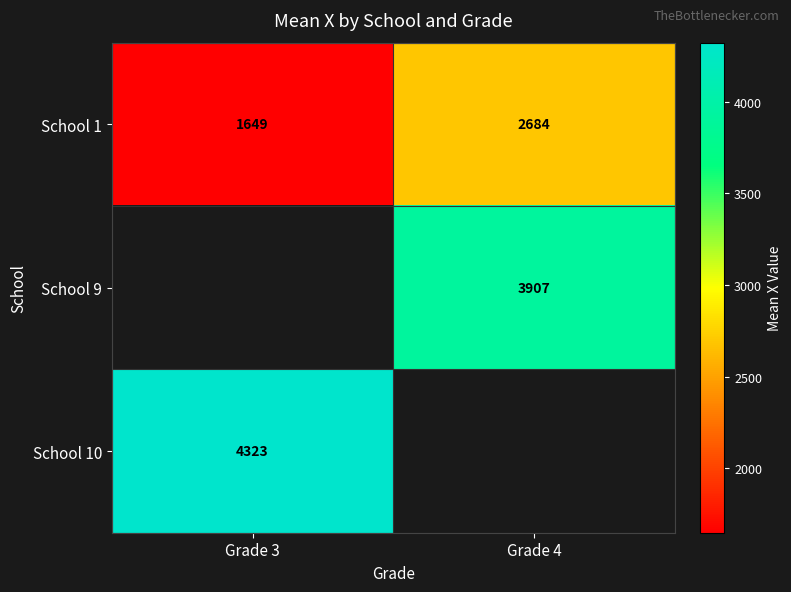

Which series has the widest spread of values?

School 1